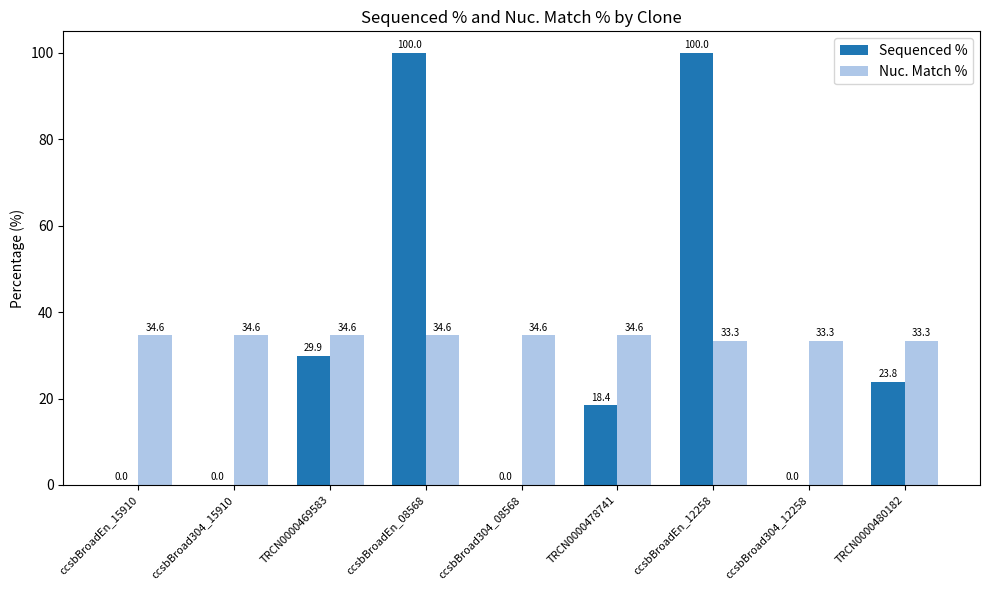

Reading left to right, extract all data points from this chart.

Sequenced %: ccsbBroadEn_15910=0.0	ccsbBroad304_15910=0.0	TRCN0000469583=29.9	ccsbBroadEn_08568=100.0	ccsbBroad304_08568=0.0	TRCN0000478741=18.4	ccsbBroadEn_12258=100.0	ccsbBroad304_12258=0.0	TRCN0000480182=23.8
Nuc. Match %: ccsbBroadEn_15910=34.6	ccsbBroad304_15910=34.6	TRCN0000469583=34.6	ccsbBroadEn_08568=34.6	ccsbBroad304_08568=34.6	TRCN0000478741=34.6	ccsbBroadEn_12258=33.3	ccsbBroad304_12258=33.3	TRCN0000480182=33.3